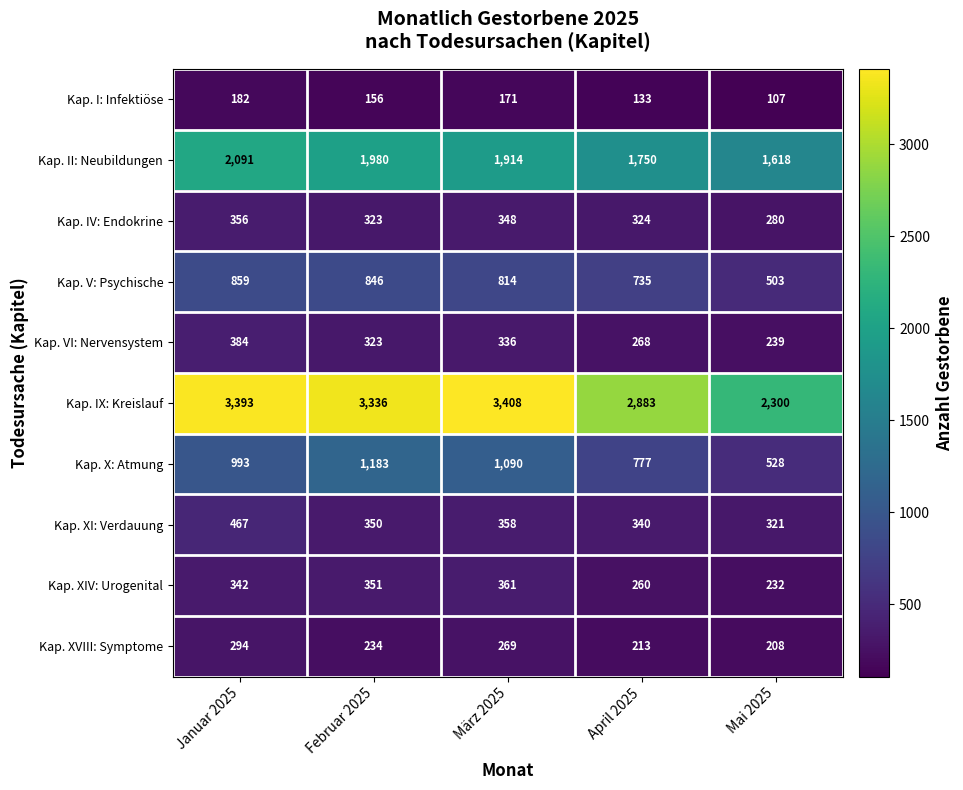

At how many categories does at least one series exceed 381?

5